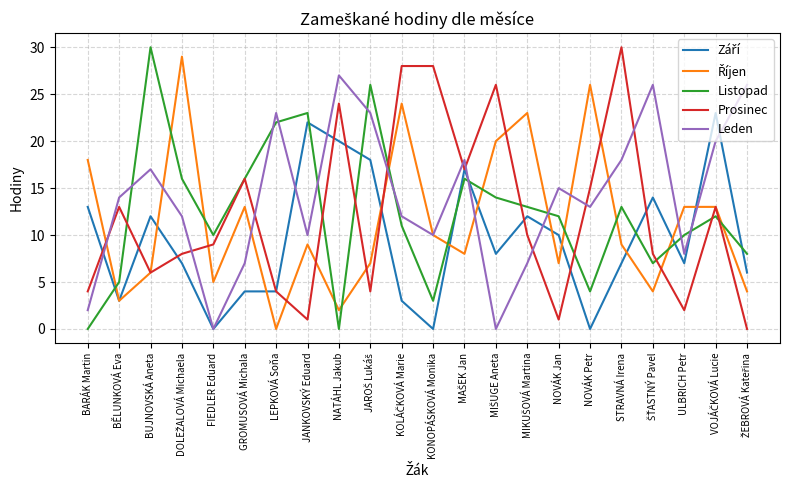

What is the difference between the highest and lowest values at ULBRICH Petr?

11